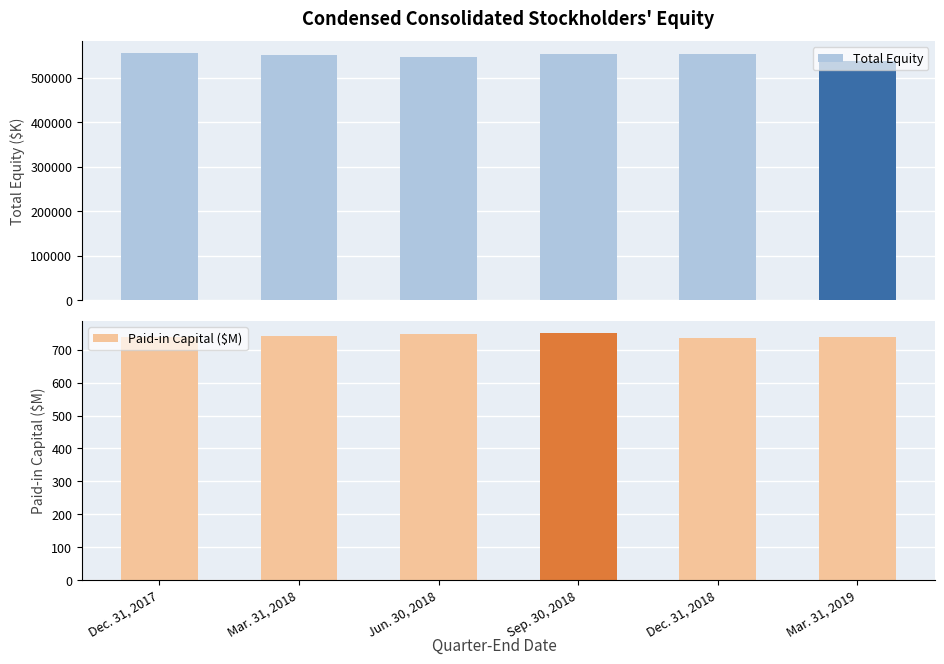

What is the difference between the highest and lowest values at Jun. 30, 2018?

546204.2